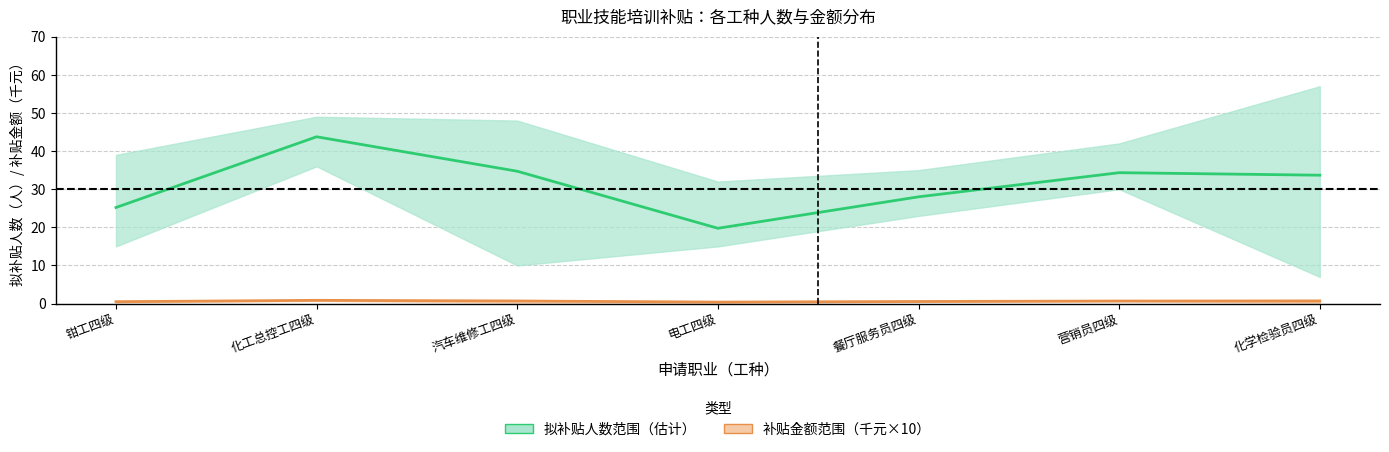

Read the 拟补贴人数（均值） value at 钳工四级.

25.2